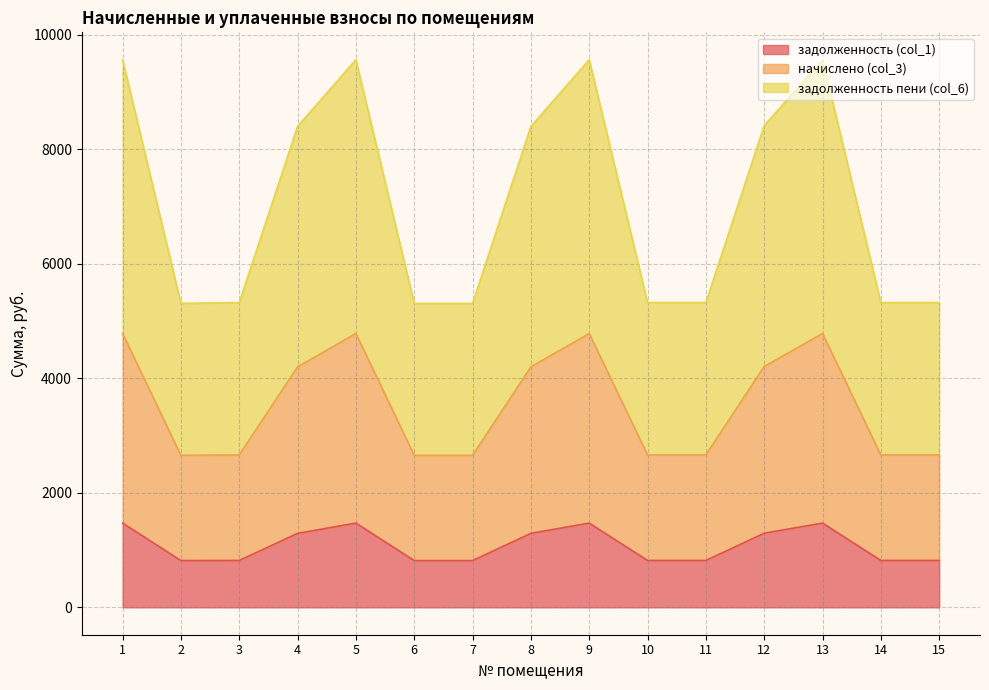

Where does the задолженность (col_1) series first go above 818?

1